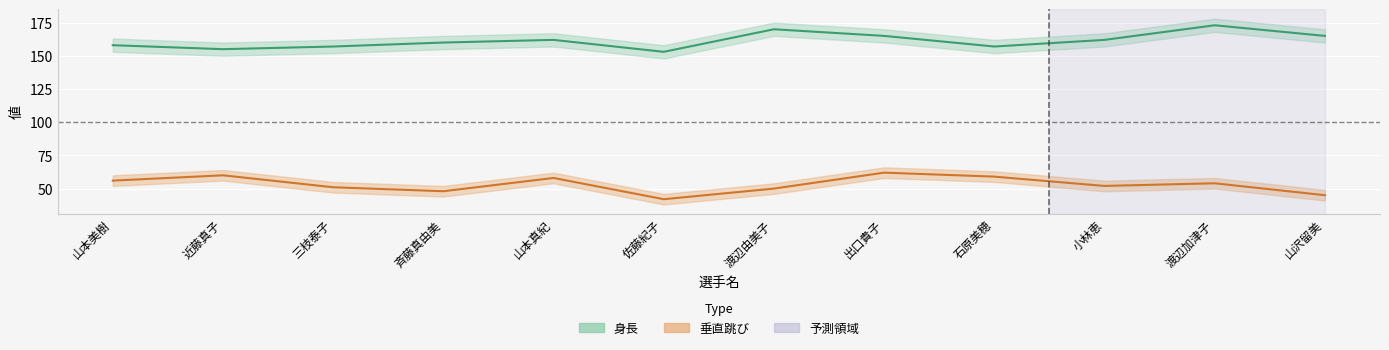

Reading left to right, list all the values displayed in this chart.

身長: 山本美樹=158	近藤真子=155	三枝泰子=157	斉藤真由美=160	山本真紀=162	佐藤紀子=153	渡辺由美子=170	出口貴子=165	石原美穂=157	小林恵=162	渡辺加津子=173	山沢留美=165
垂直跳び: 山本美樹=56	近藤真子=60	三枝泰子=51	斉藤真由美=48	山本真紀=58	佐藤紀子=42	渡辺由美子=50	出口貴子=62	石原美穂=59	小林恵=52	渡辺加津子=54	山沢留美=45